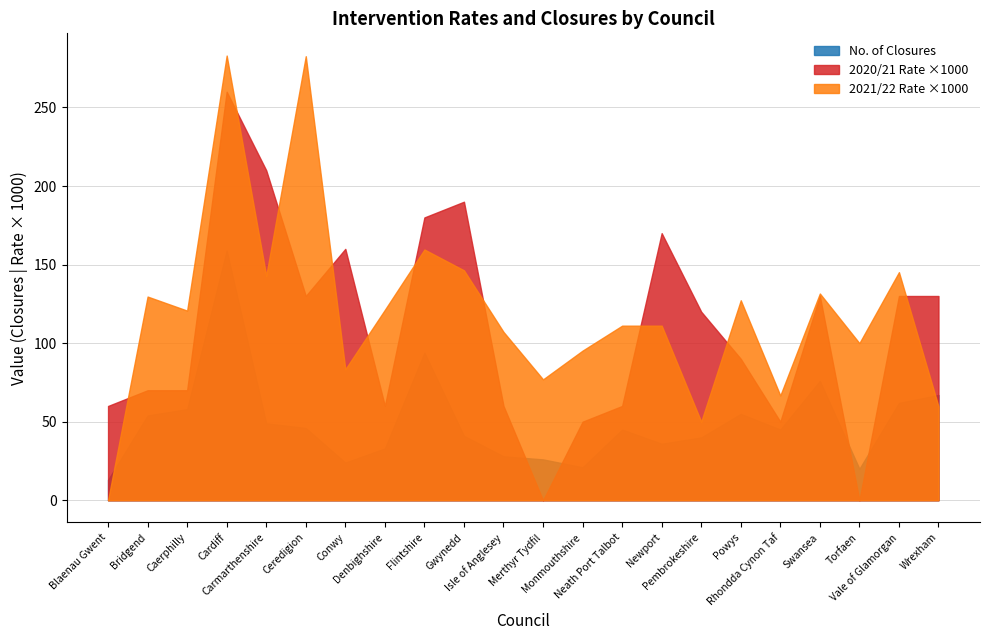

Which series has the largest range (max minus min)?

2021/22 Rate ×1000